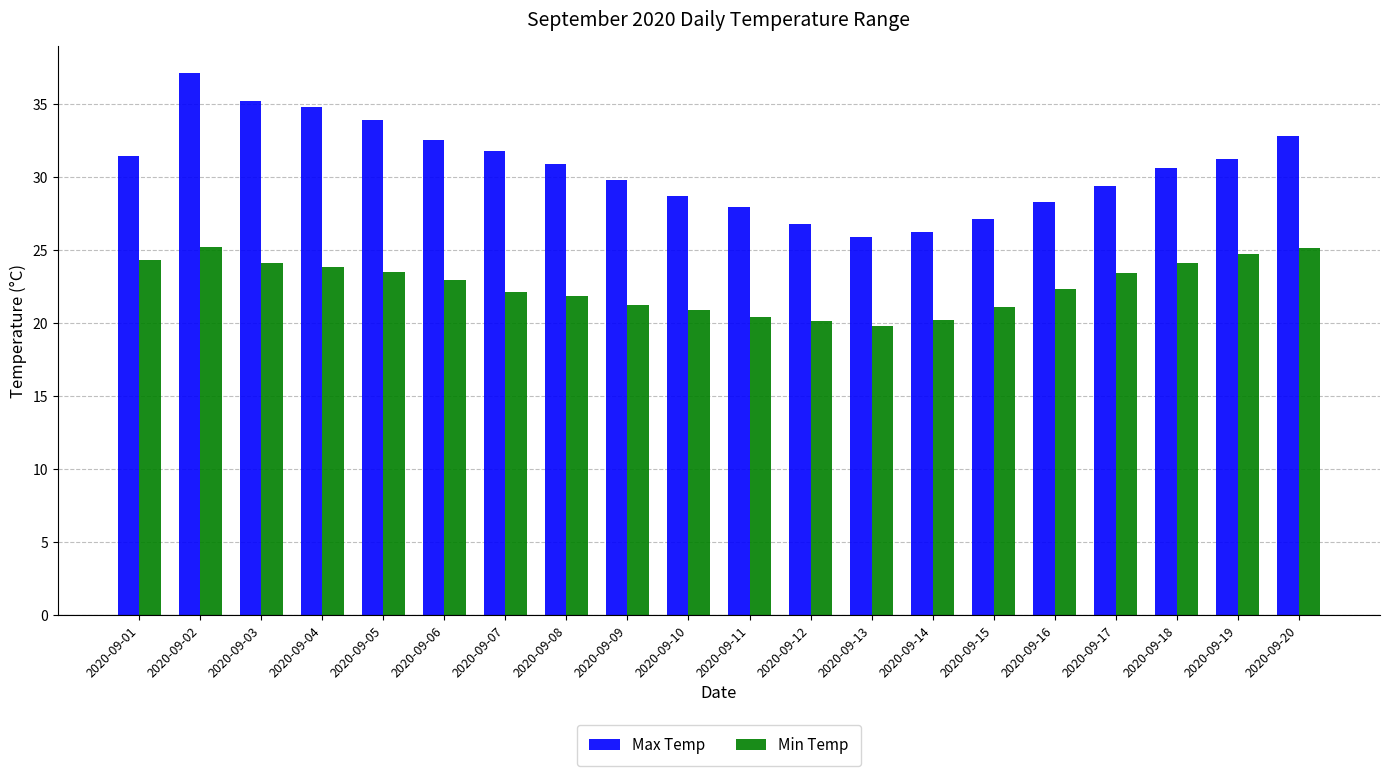

What is the total value across all series at 2020-09-03?

59.3